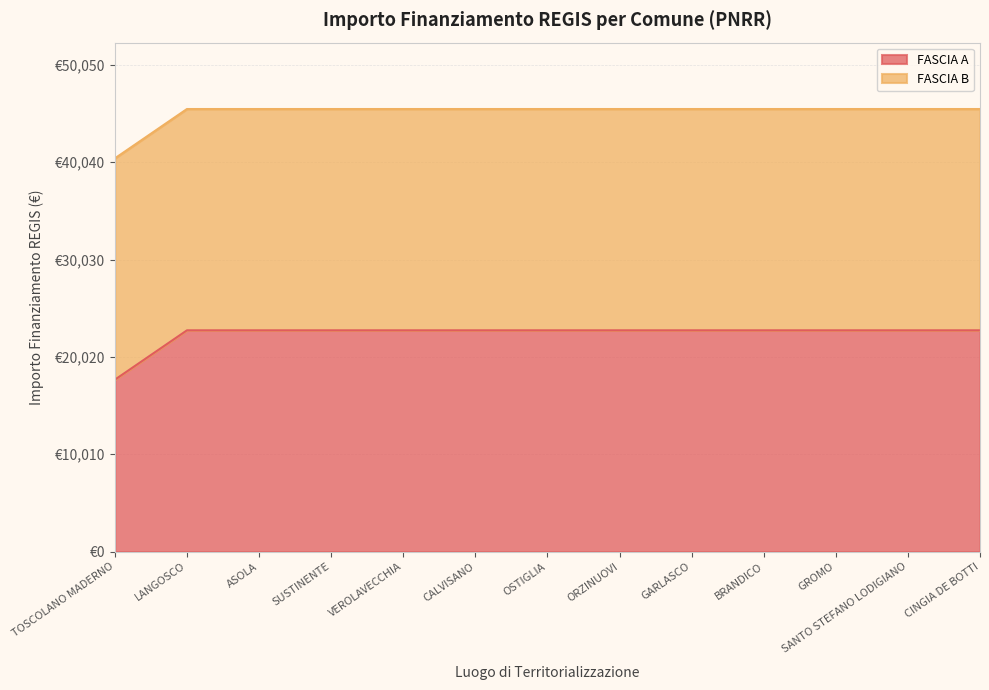

True or false: there are more than 0 points higher than both neighbors.

False